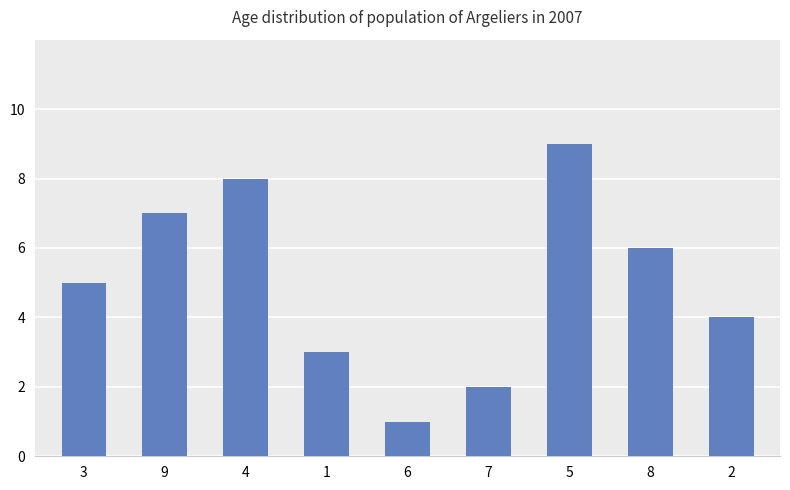

Approximately how many times larger is the value at 8 compared to 1?

2.0